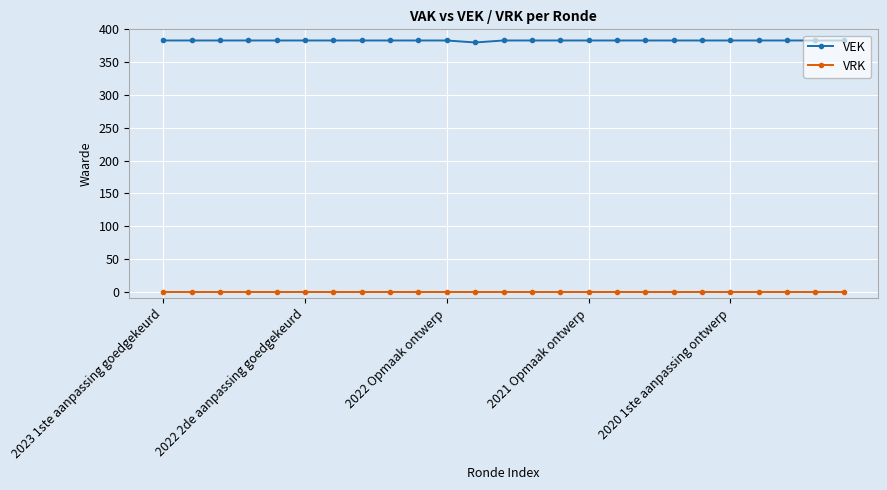

What is the greatest value displayed?

383